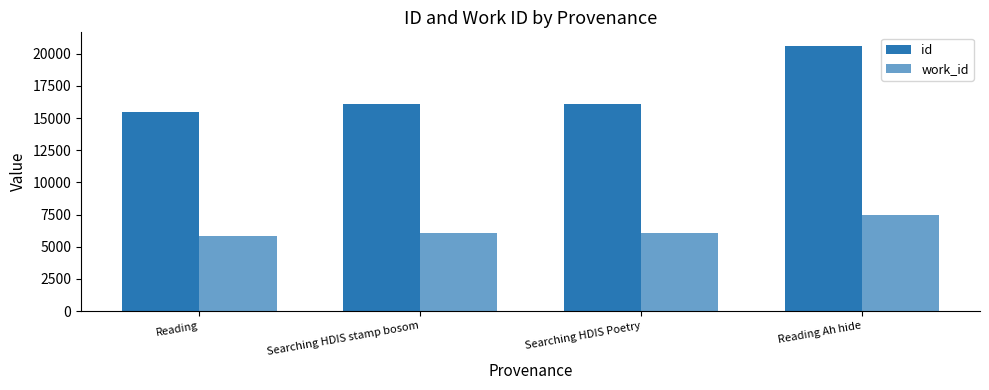

What is the spread (max minus min) of values at Searching HDIS Poetry?

10000